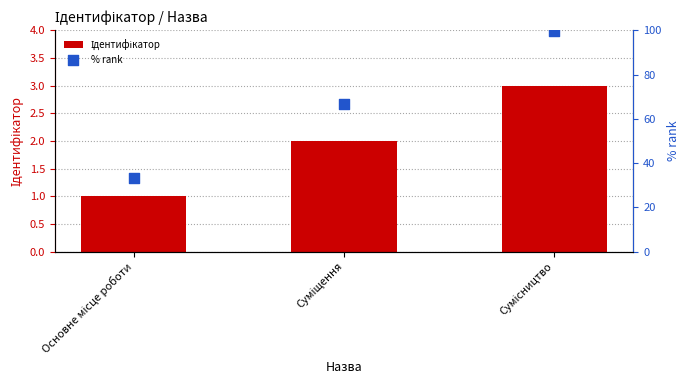

Is the value of % rank at Сумісництво greater than the value of Ідентифікатор at Основне місце роботи?

Yes